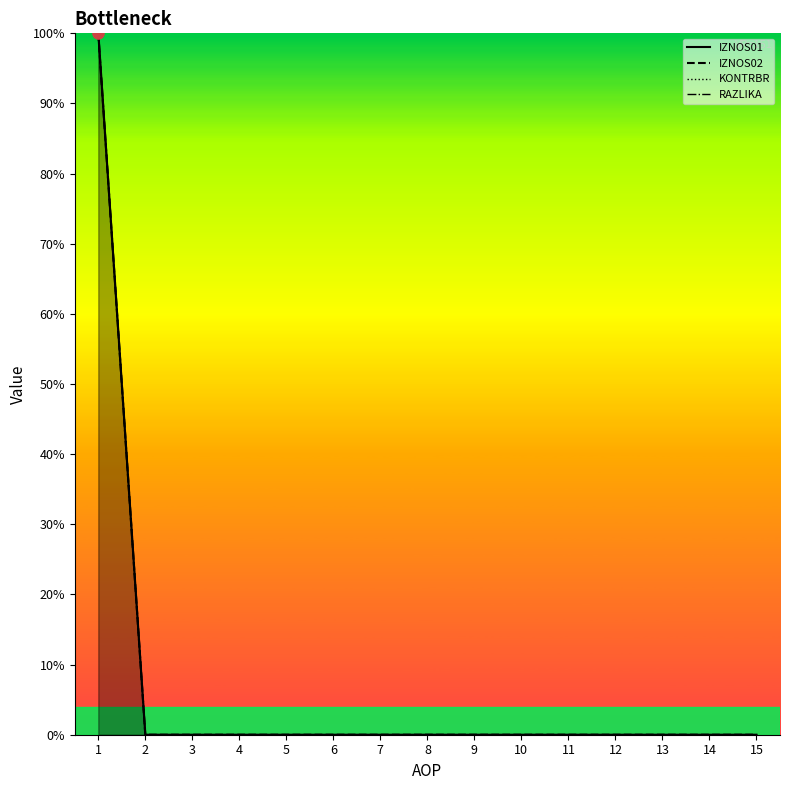

Which series reaches the maximum Y coordinate?

IZNOS01